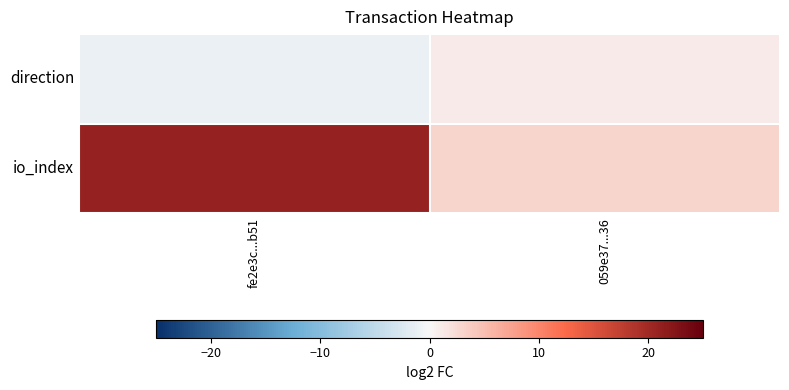

Rank the series by their average value, from highest to lowest.

io_index, direction